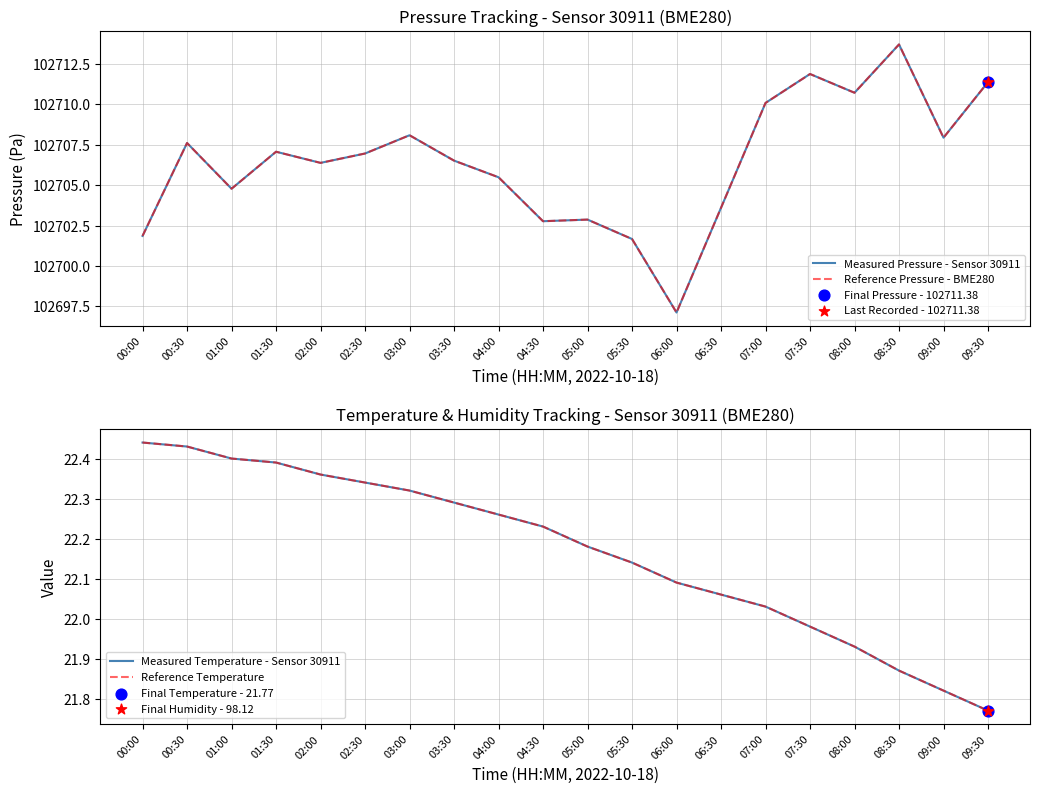

Is the value of Measured Temperature - Sensor 30911 at 02:00 greater than the value of Measured Pressure - Sensor 30911 at 01:00?

No